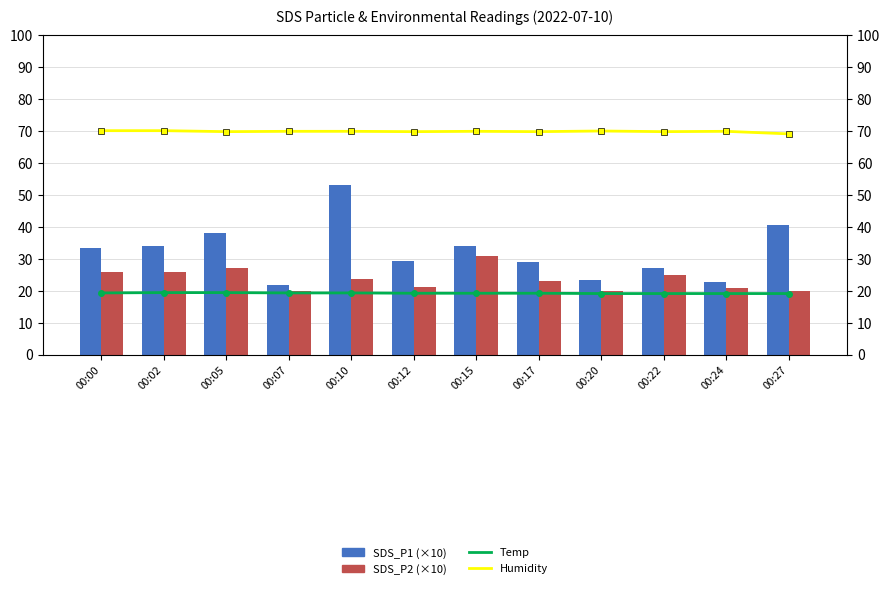

Does the chart contain any negative values?

No